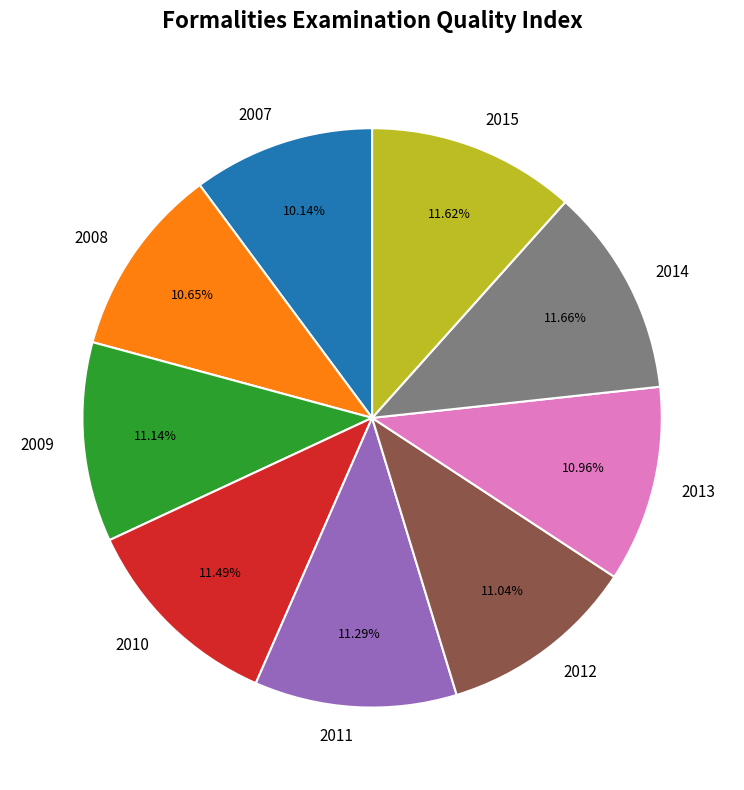

Is 2013 the majority of the pie?

No